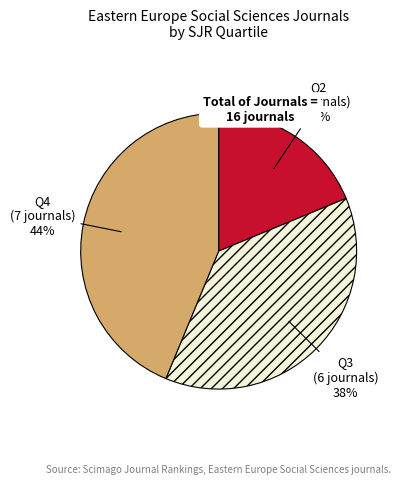

What is the ratio of the value at Q4 to the value at Q3?

1.2